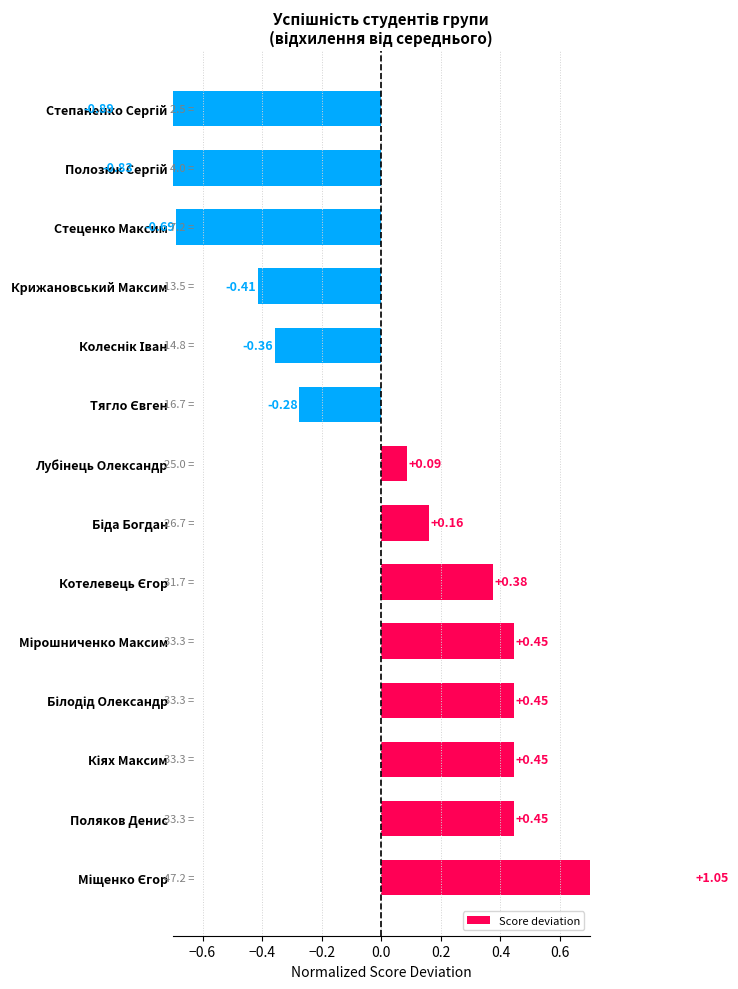

What is the change in value from Кіях Максим to Котелевець Єгор?

-0.1